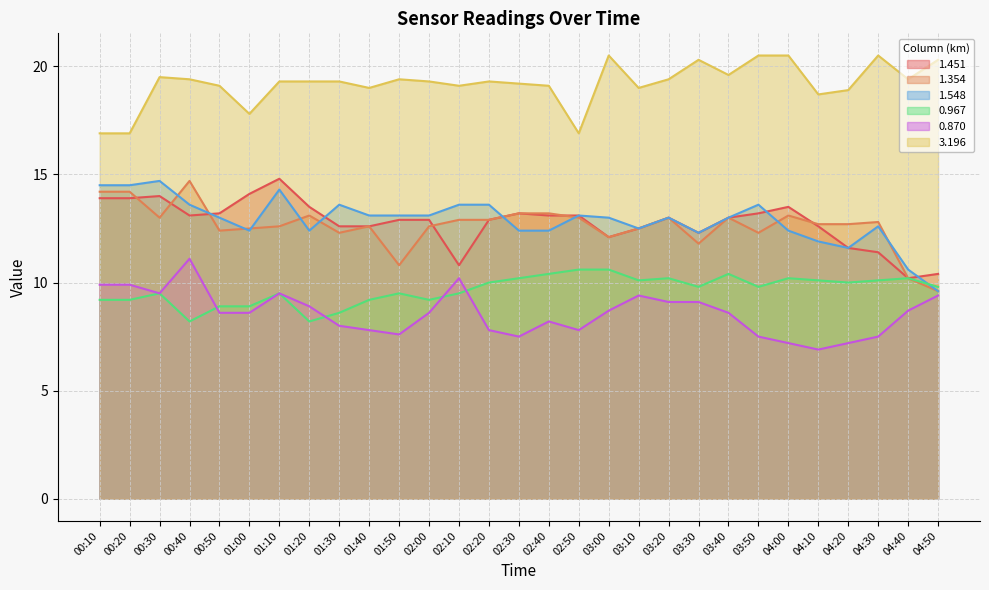

True or false: 0.870 and 1.354 cross at least once.

False